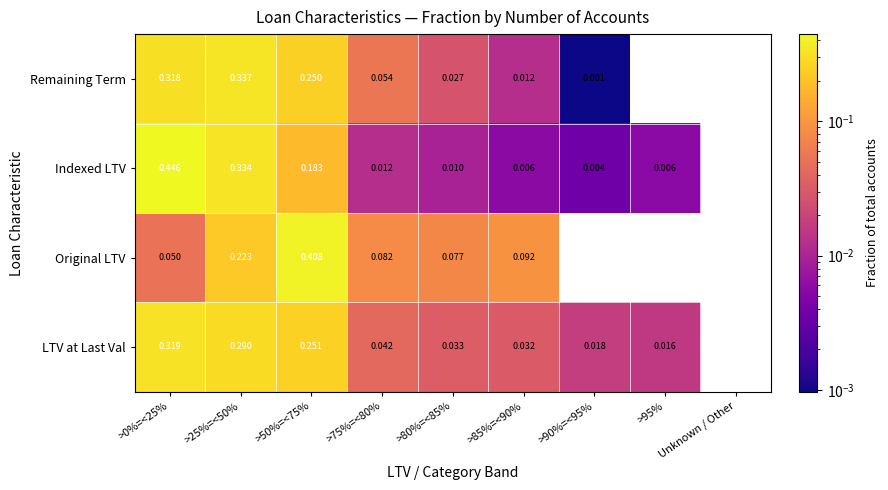

Rank the series at >0%=<25% from lowest to highest value.

Original LTV, Remaining Term, LTV at Last Val, Indexed LTV